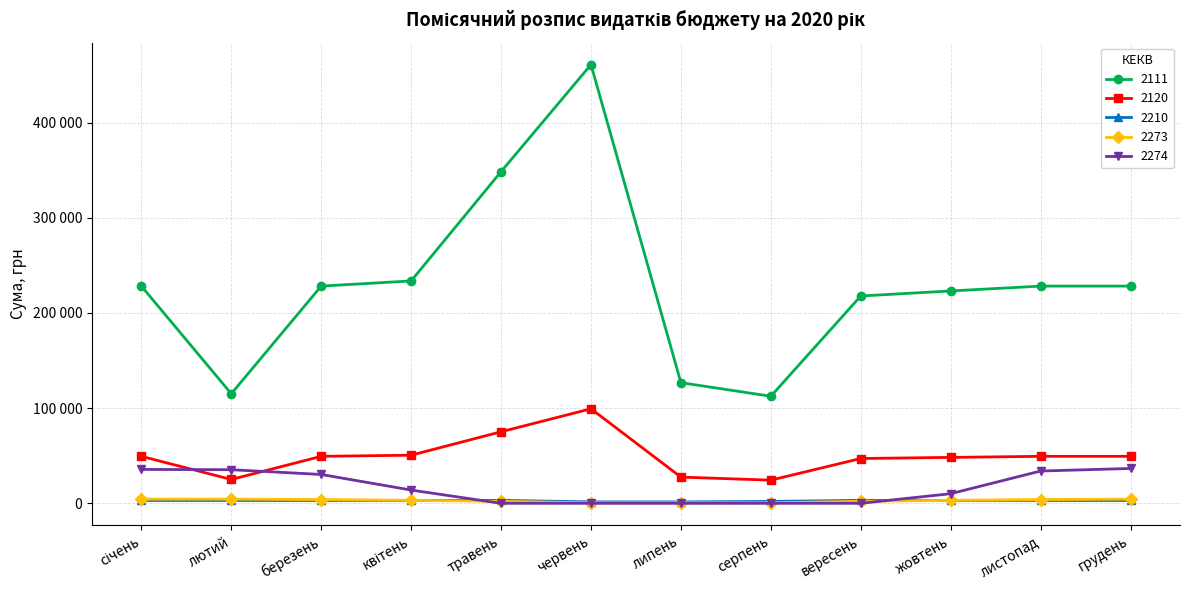

At which category does 2273 reach its first local valley?

червень